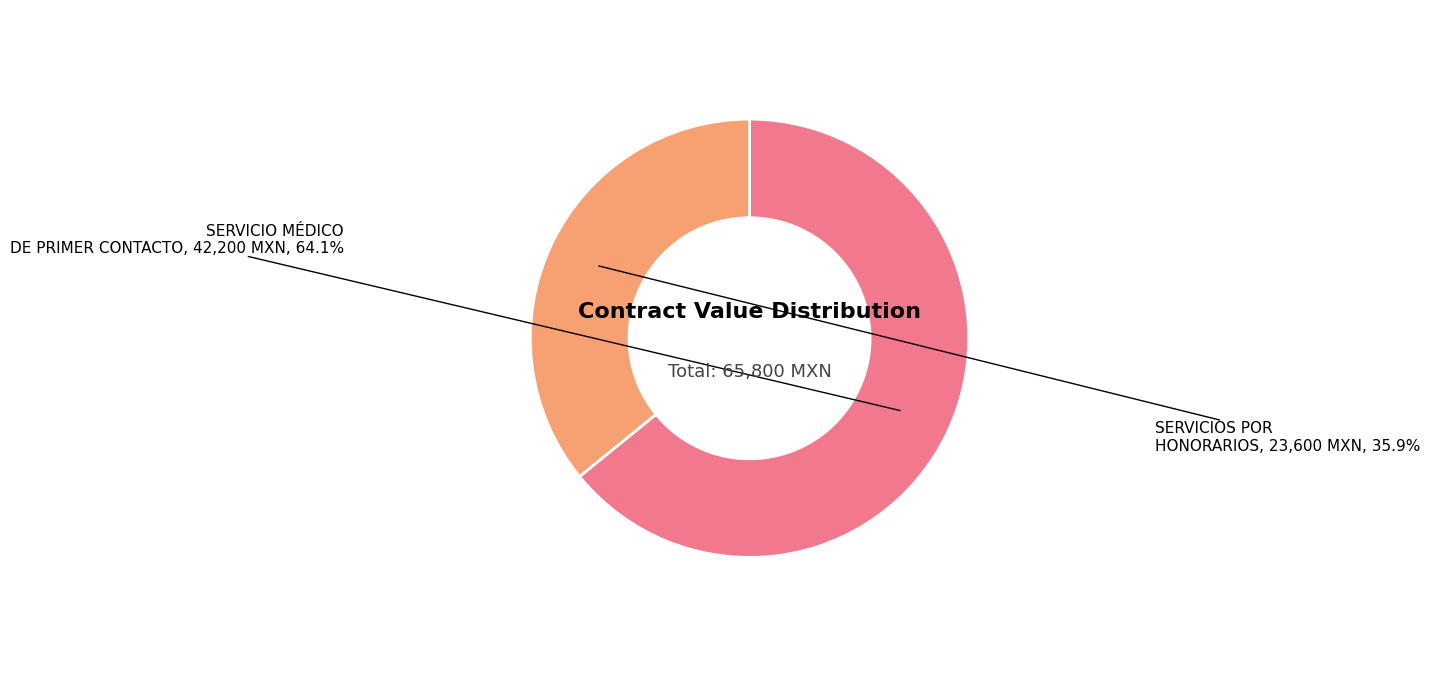

Does SERVICIO MÉDICO DE PRIMER CONTACTO account for over 50% of the chart?

Yes